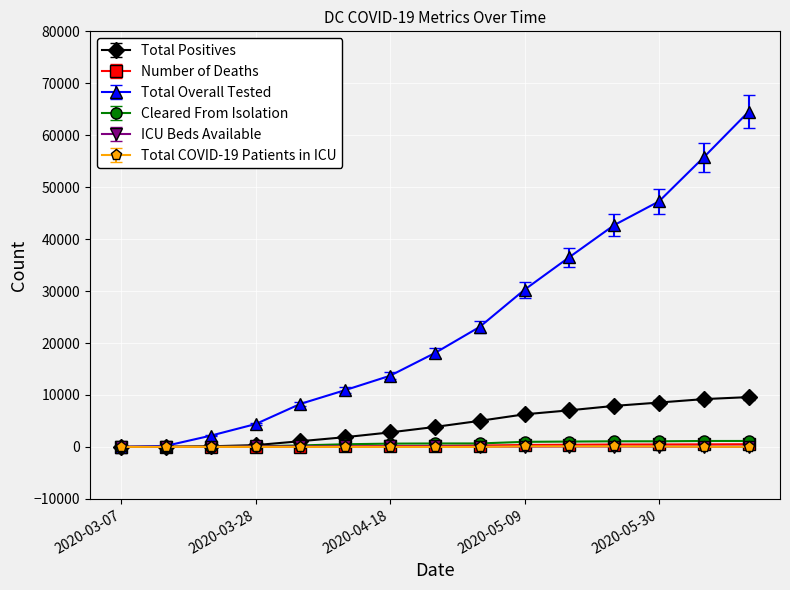

Which series has the largest total across all categories?

Total Overall Tested